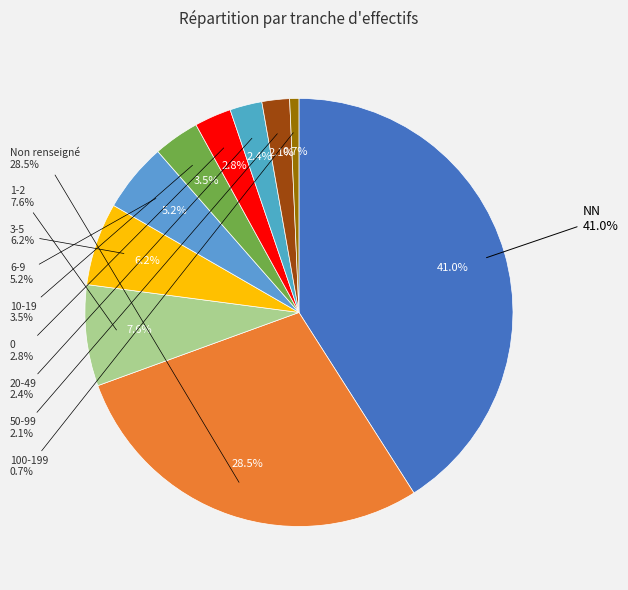

Is it true that 22 is 1% of the pie?

True